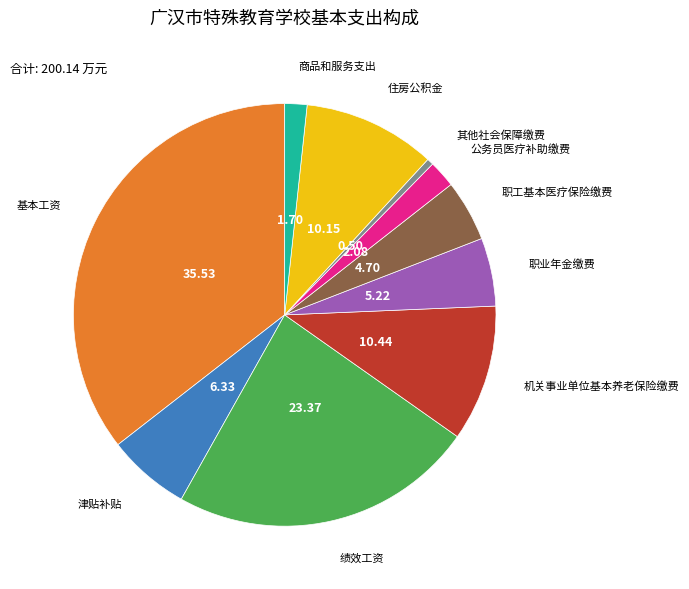

Is there any slice that represents more than half of the pie?

No